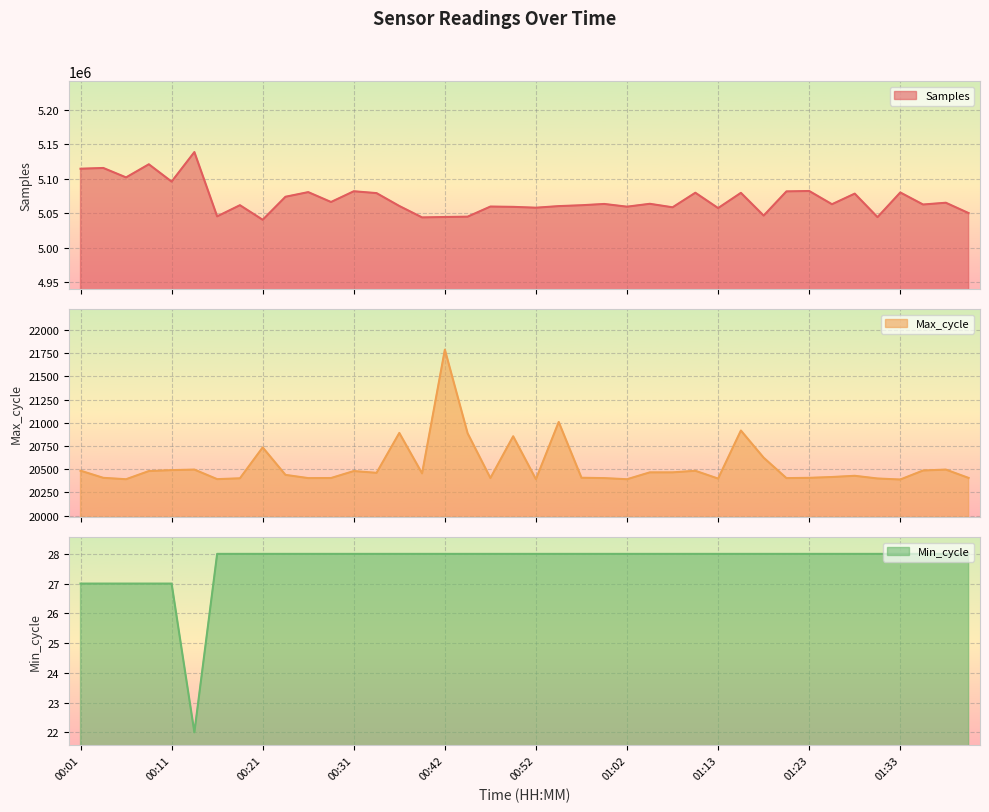

Where is the first local minimum for Max_cycle?

00:06